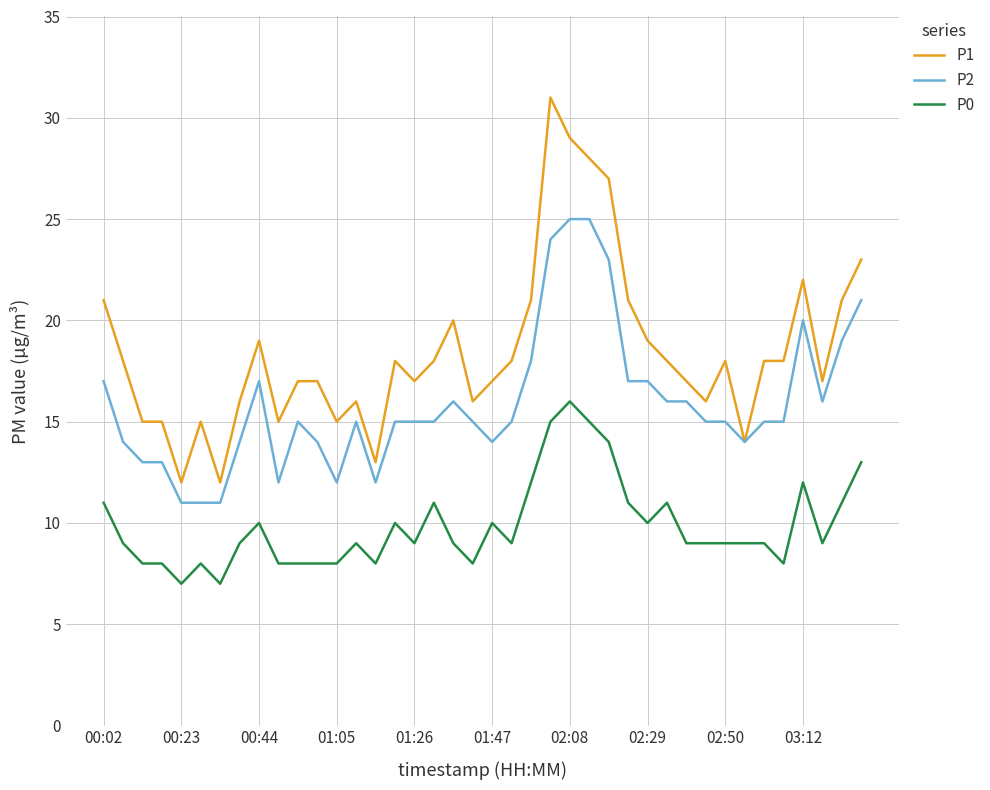

True or false: P0 and P1 cross at least once.

False